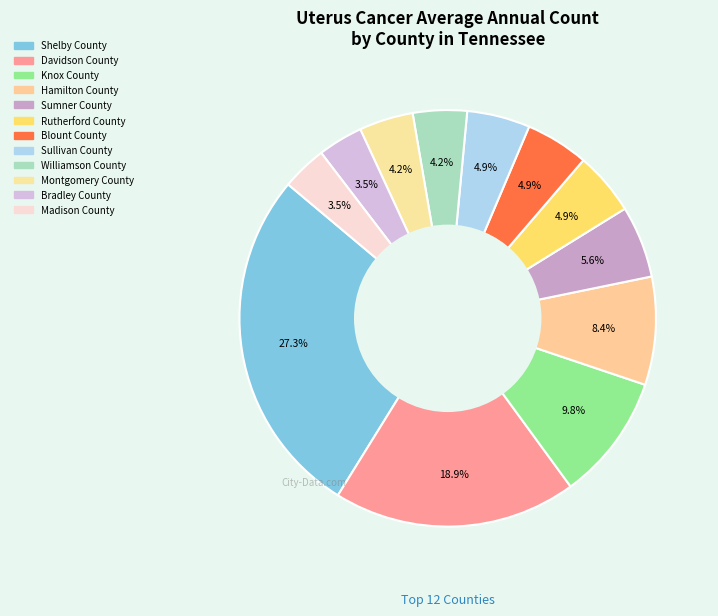

Which category has the smallest portion of the pie?

Bradley County